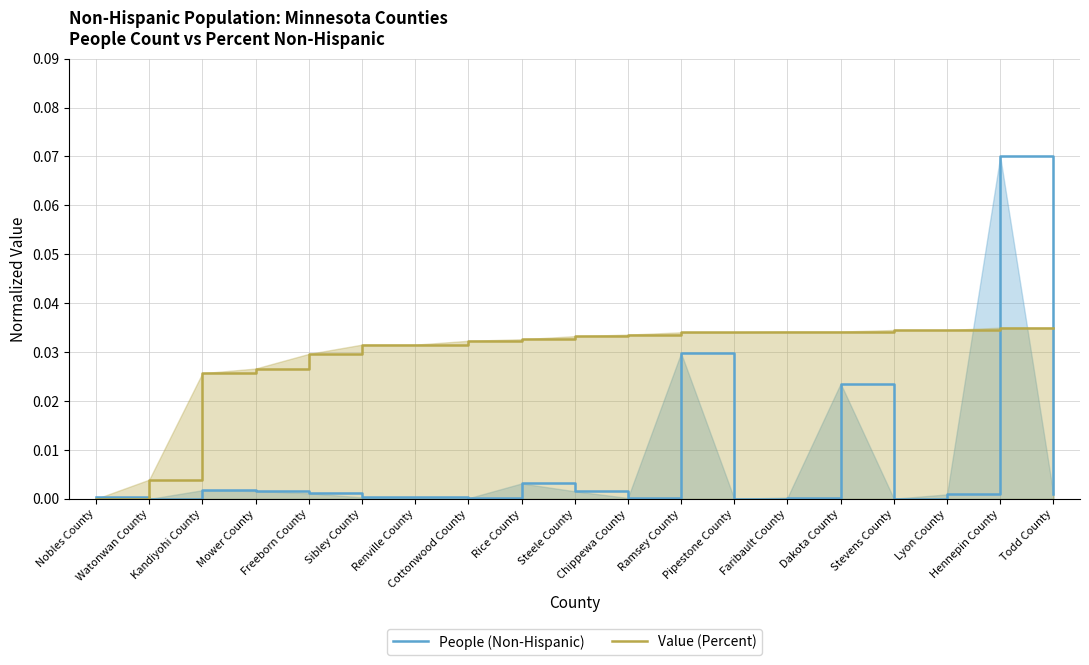

At Todd County, list the series in order from smallest to largest.

People (Non-Hispanic), Value (Percent)